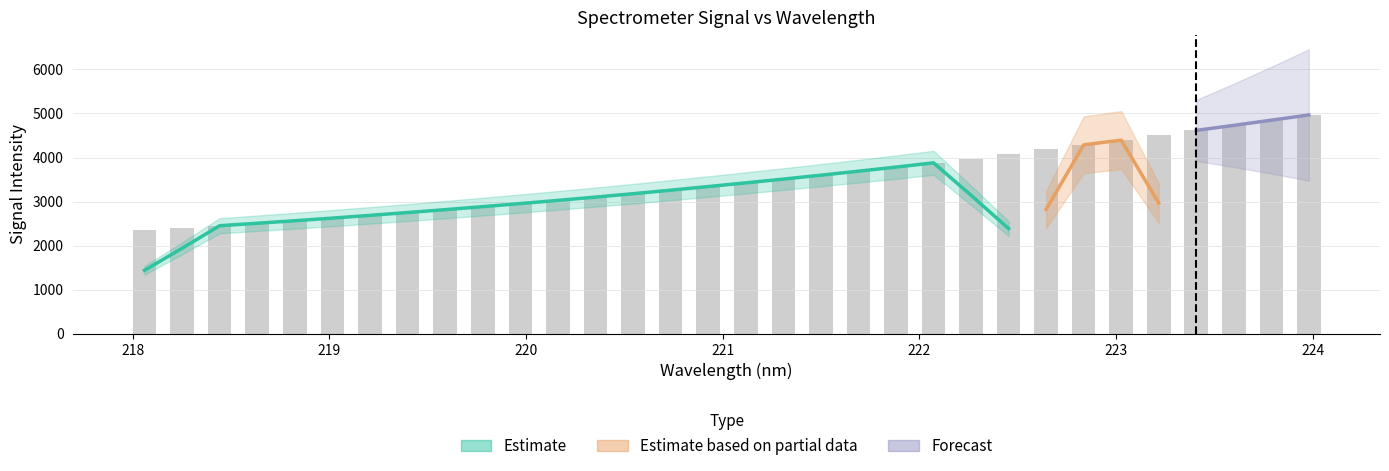

What is the sum of the values at 220.5444 and 218.6332?

5682.9